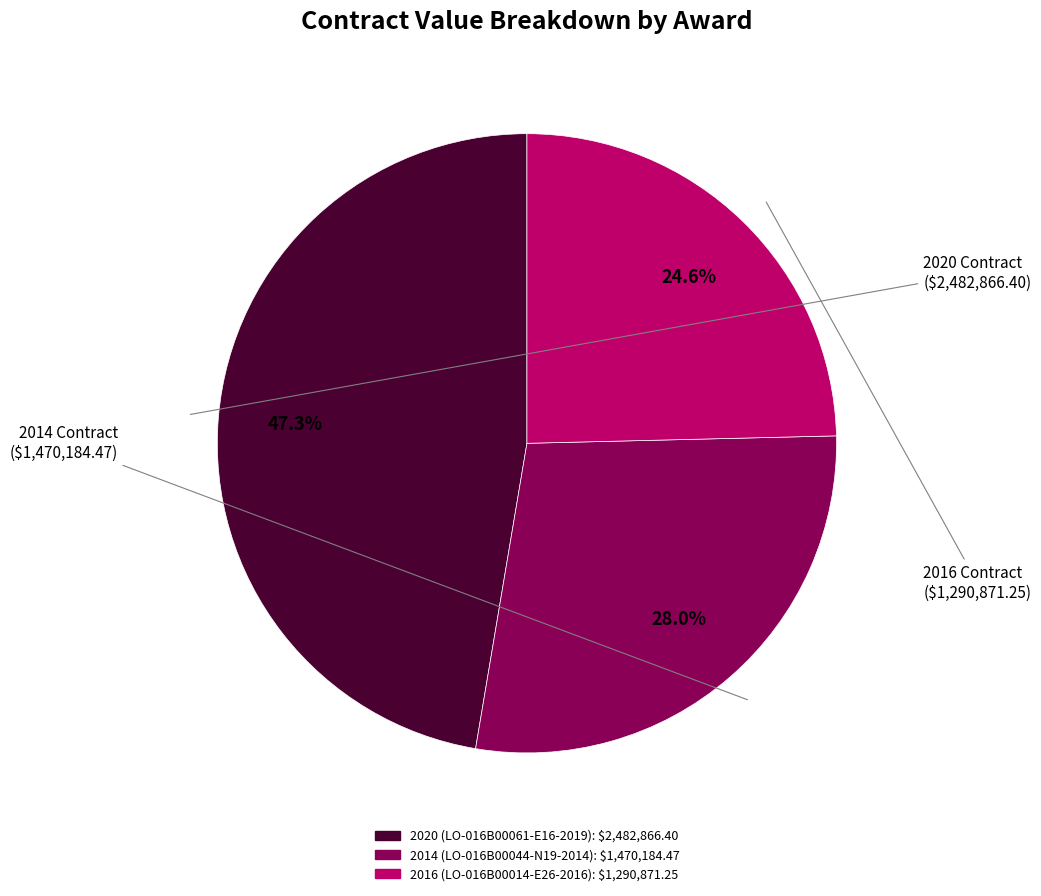

To the nearest percent, what is the difference between the 2014 (LO-016B00044-N19-2014) and 2016 (LO-016B00014-E26-2016) slice percentages?

3%